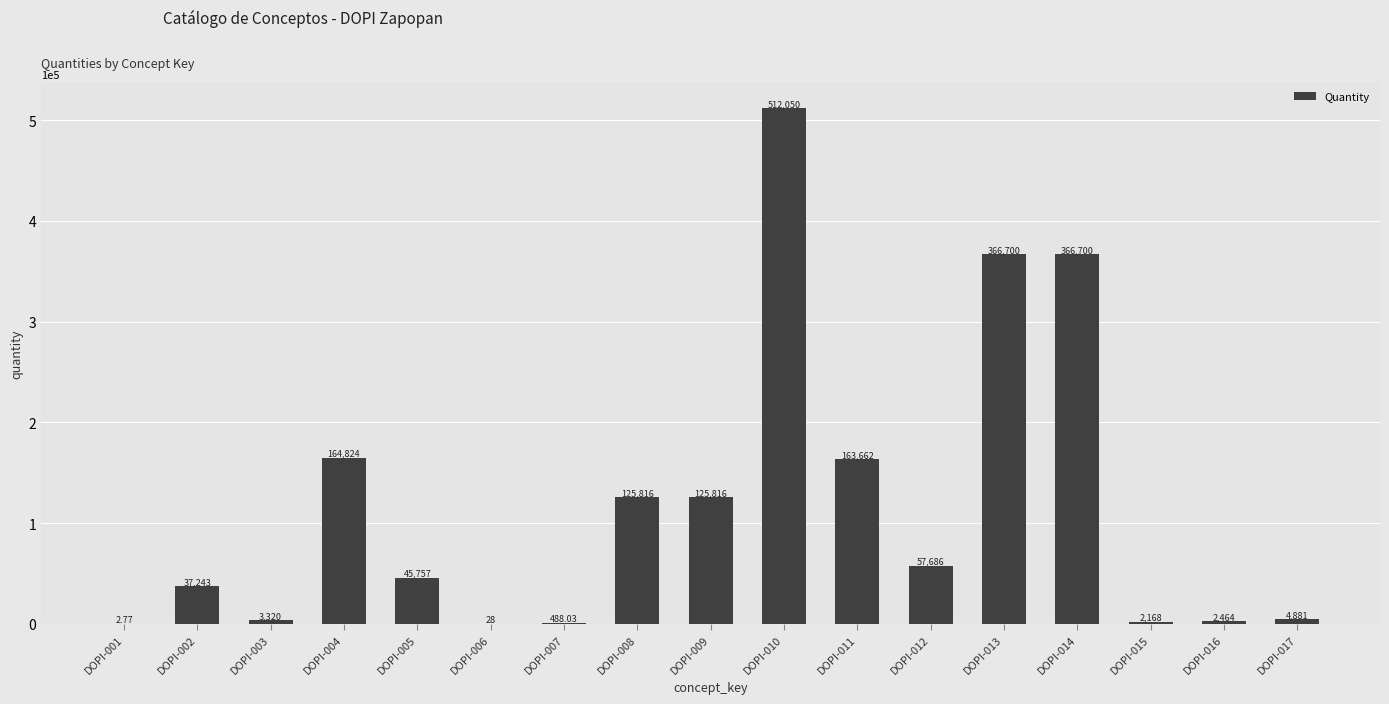

What is the change in value from DOPI-002 to DOPI-012?

+20443.0